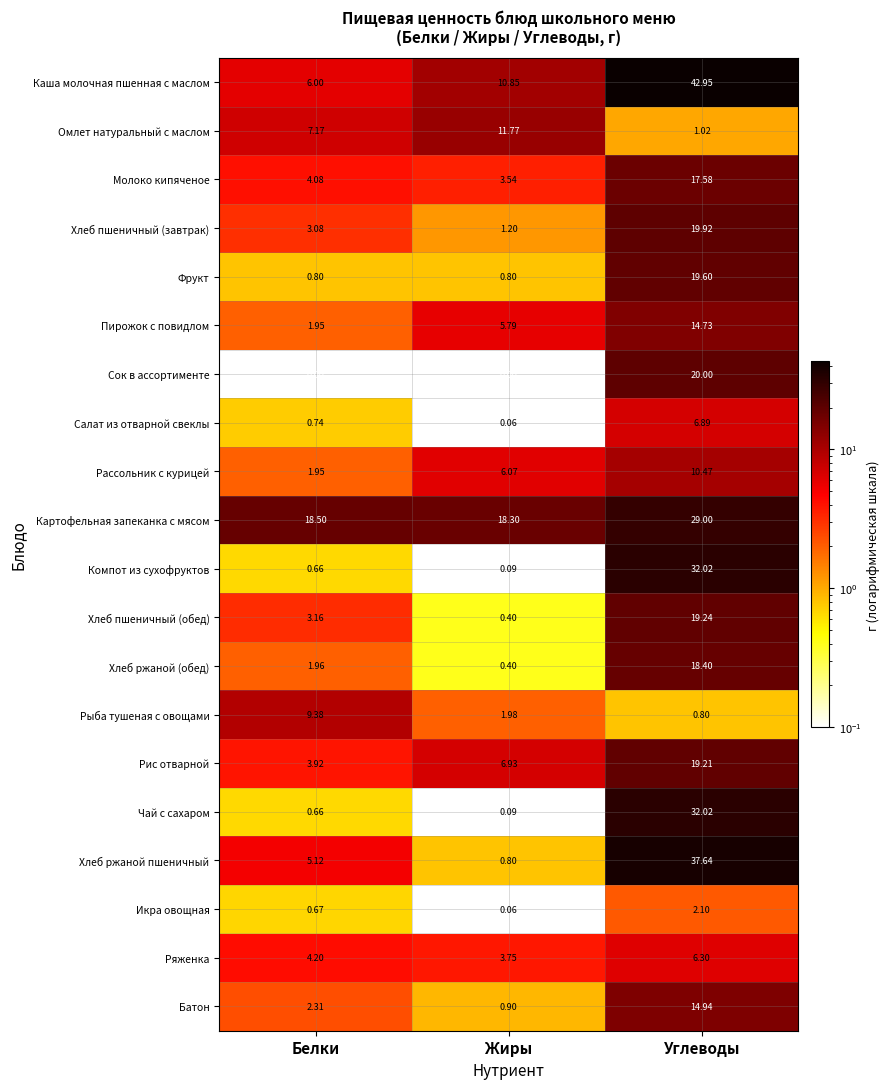

Between Белки and Углеводы, which series saw the biggest shift?

Каша молочная пшенная с маслом